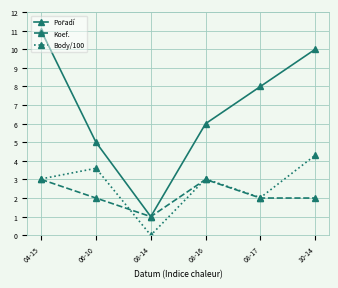

What is the label of the 5th point from the left?

08-17